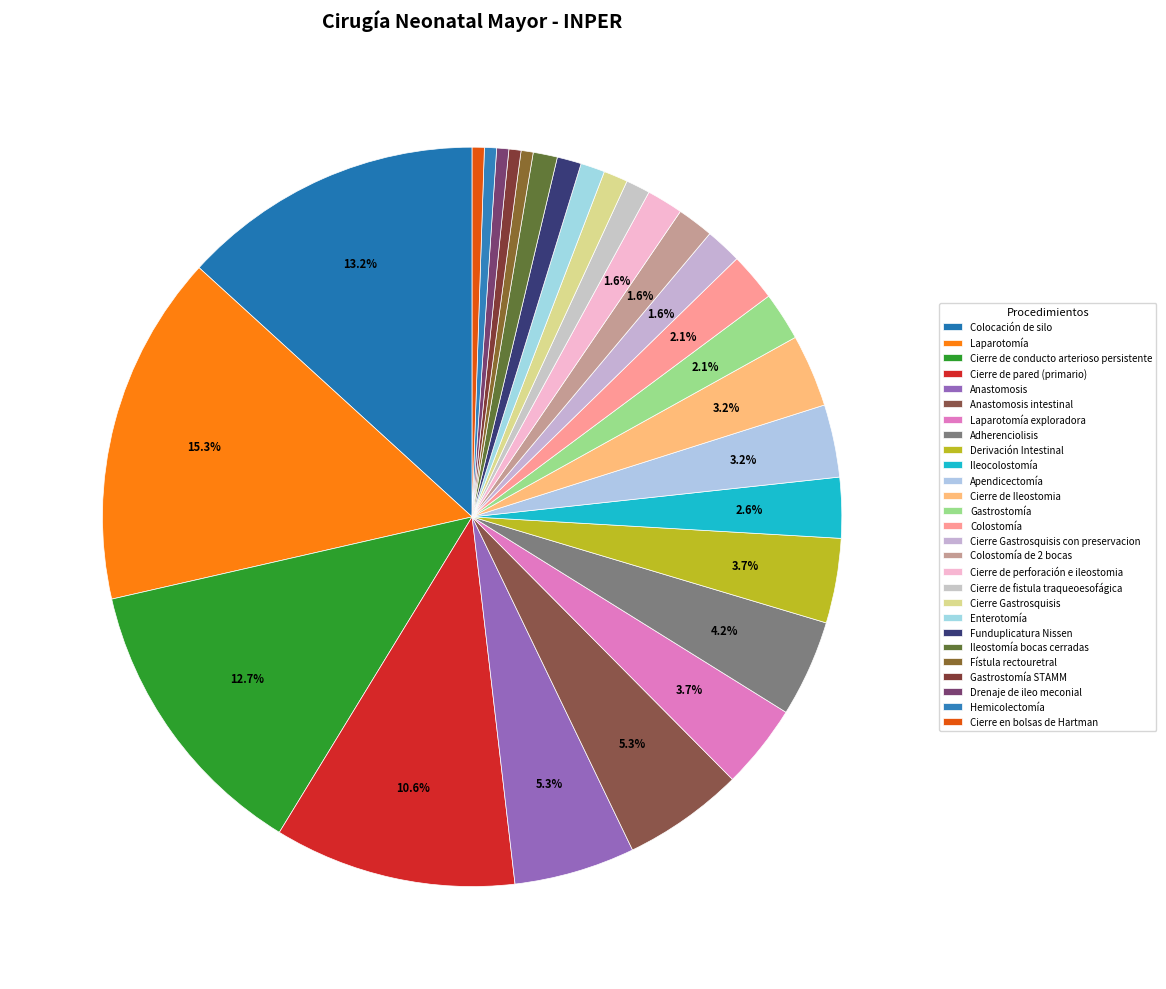

To the nearest percent, what is the difference between the Cierre Gastrosquisis con preservacion and Cierre de conducto arterioso persistente slice percentages?

11%